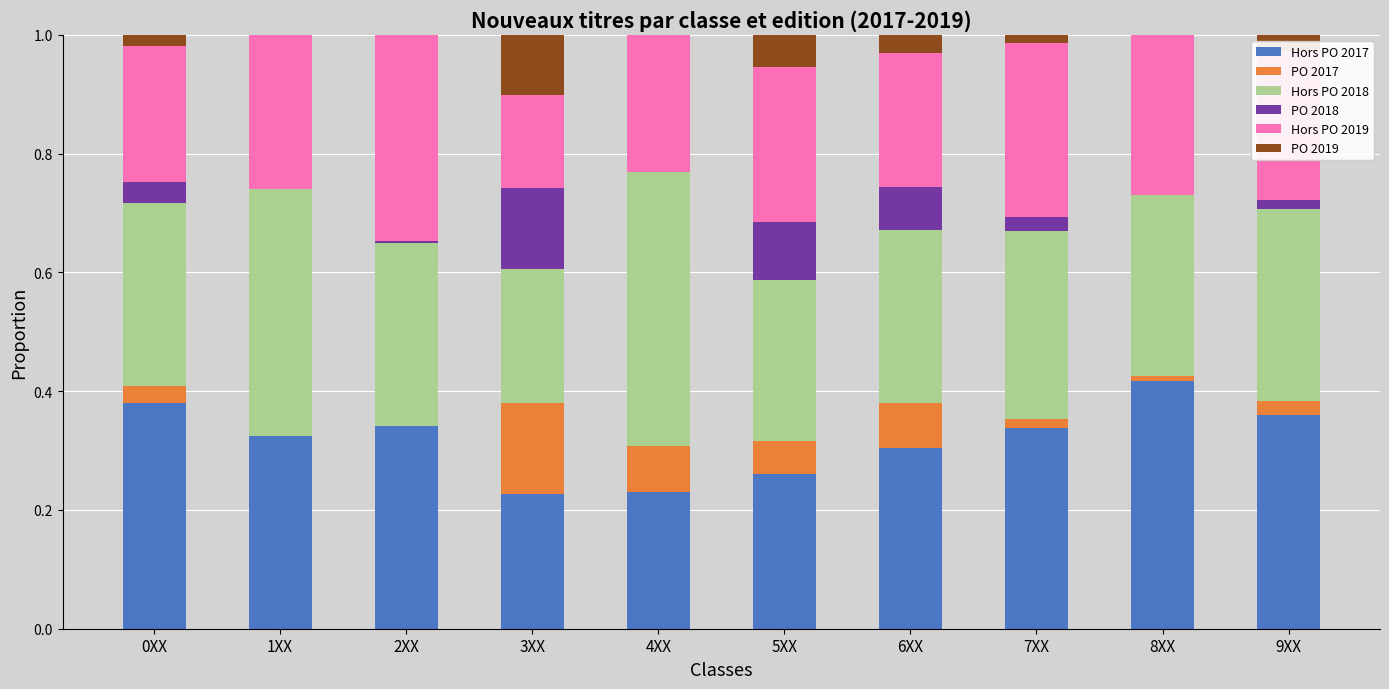

What is the total value across all series at 4XX?

1.0